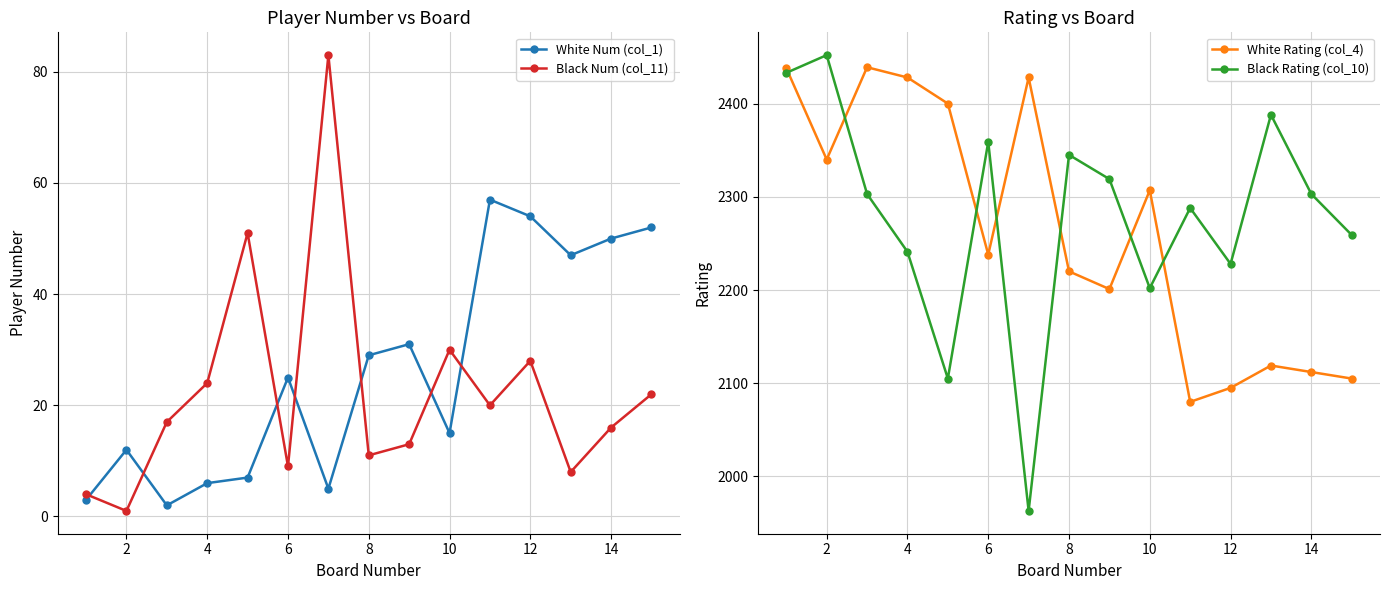

What is the difference between the Black Num (col_11) values at 9 and 10?

10